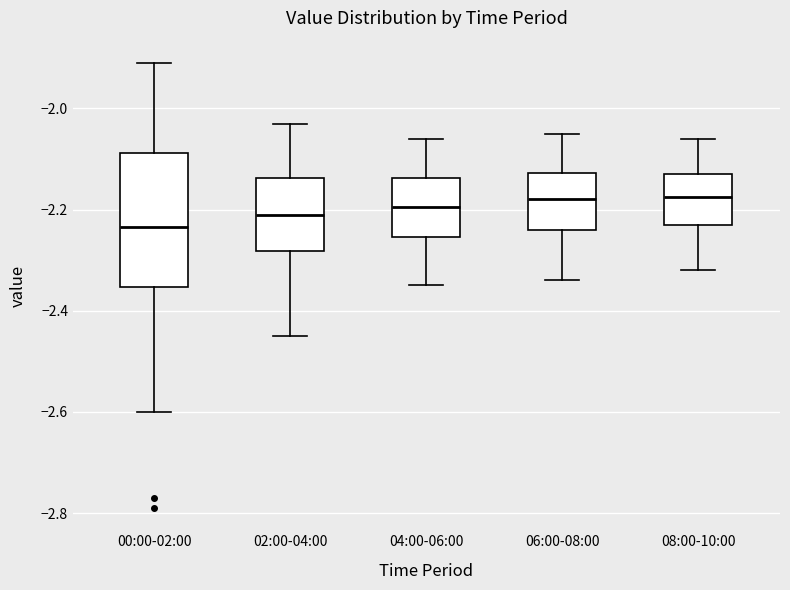

Where is the lower edge of the box for 06:00-08:00 on the y-axis? The values are not printed on the chart, so give them approximately, as read against the axis.

-2.24